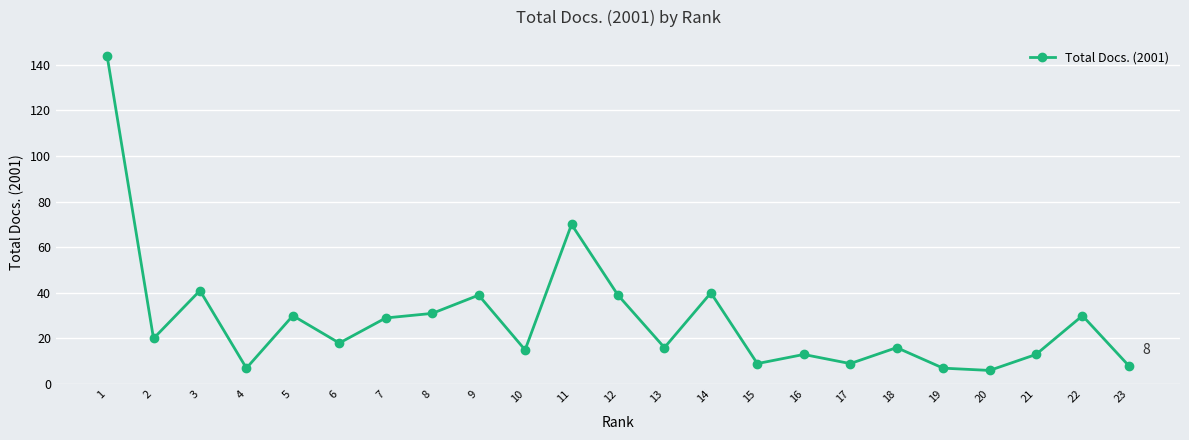

How many series are shown in this chart?

1